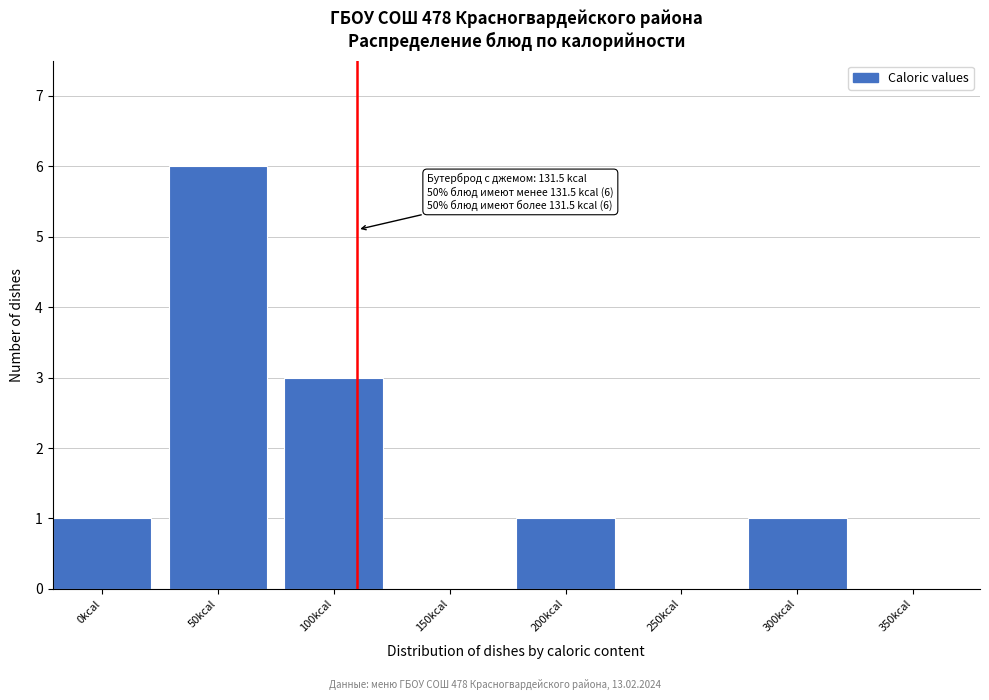

Reading right to left, extract all data points from this chart.

350kcal=0	300kcal=1	250kcal=0	200kcal=1	150kcal=0	100kcal=3	50kcal=6	0kcal=1